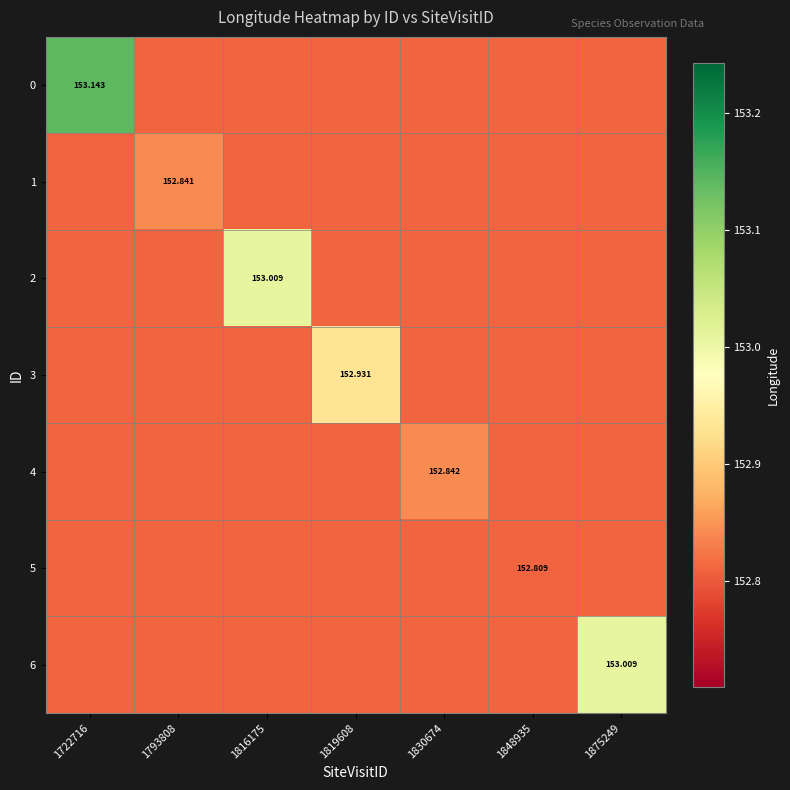

Rank the series at 1722716 from lowest to highest value.

1, 2, 3, 4, 5, 6, 0